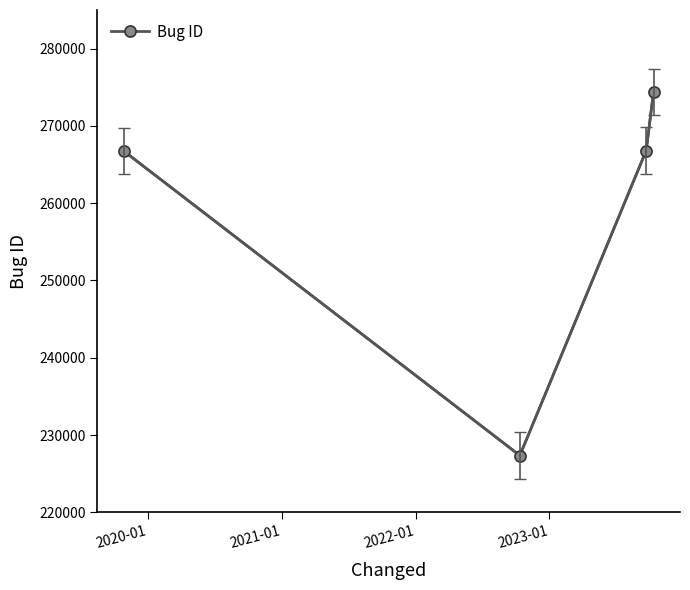

Count the number of data series in this chart.

1